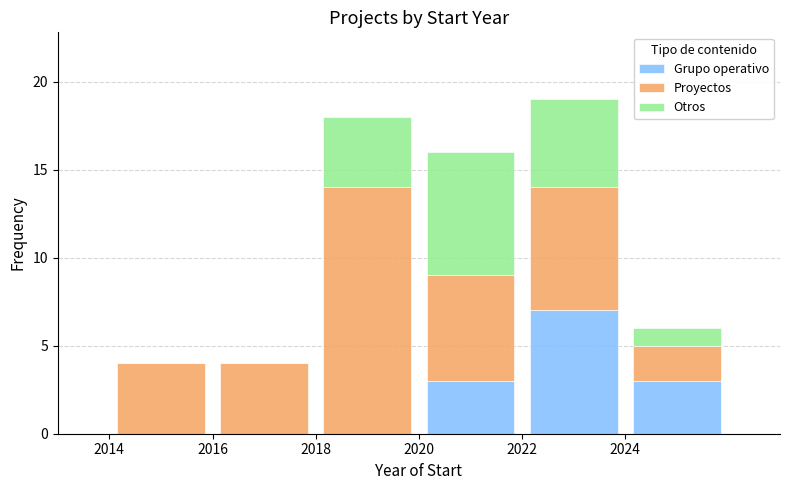

What is the total height of the stacked bar covering 2016 to 2018 on the x-axis? The values are not printed on the chart, so give them approximately, as read against the axis.

4